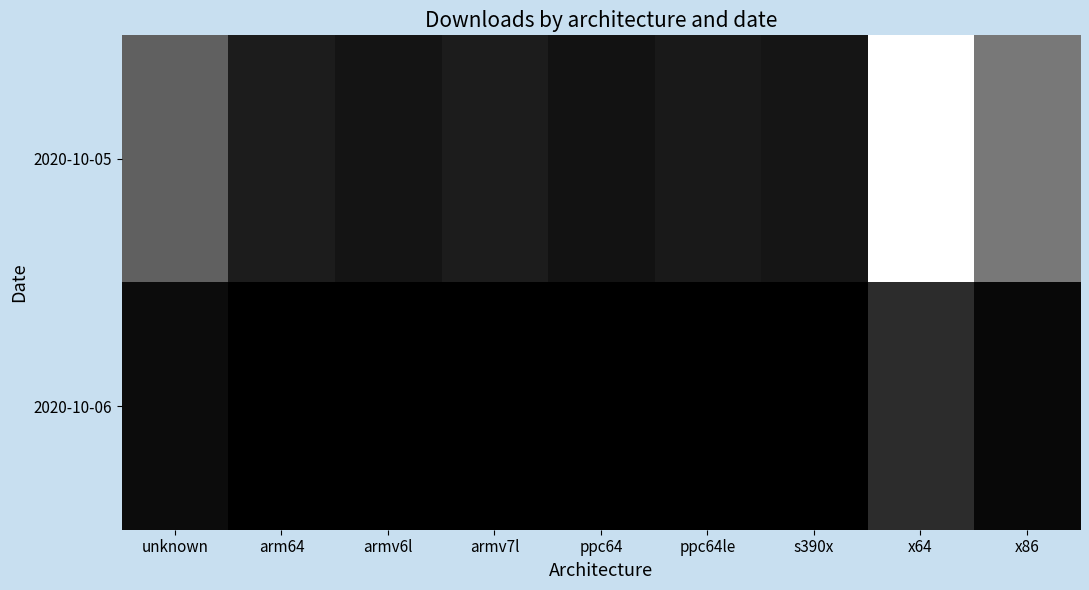

Between s390x and arm64, which is larger?

arm64